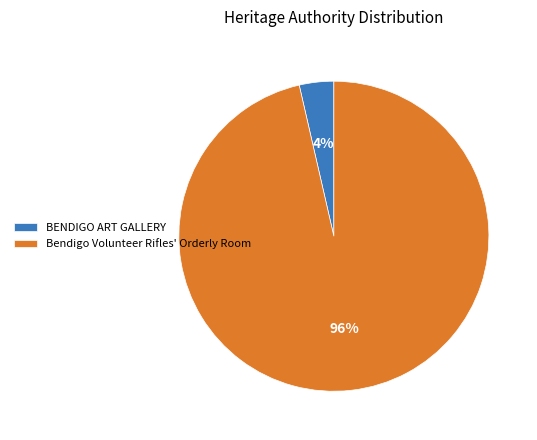

Combined, do BENDIGO ART GALLERY and Bendigo Volunteer Rifles' Orderly Room account for over 50%?

Yes